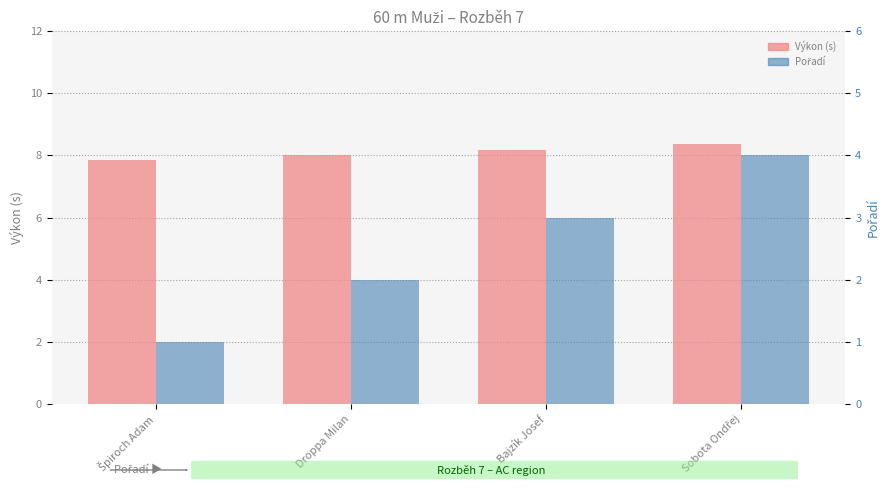

Does the chart contain any negative values?

No